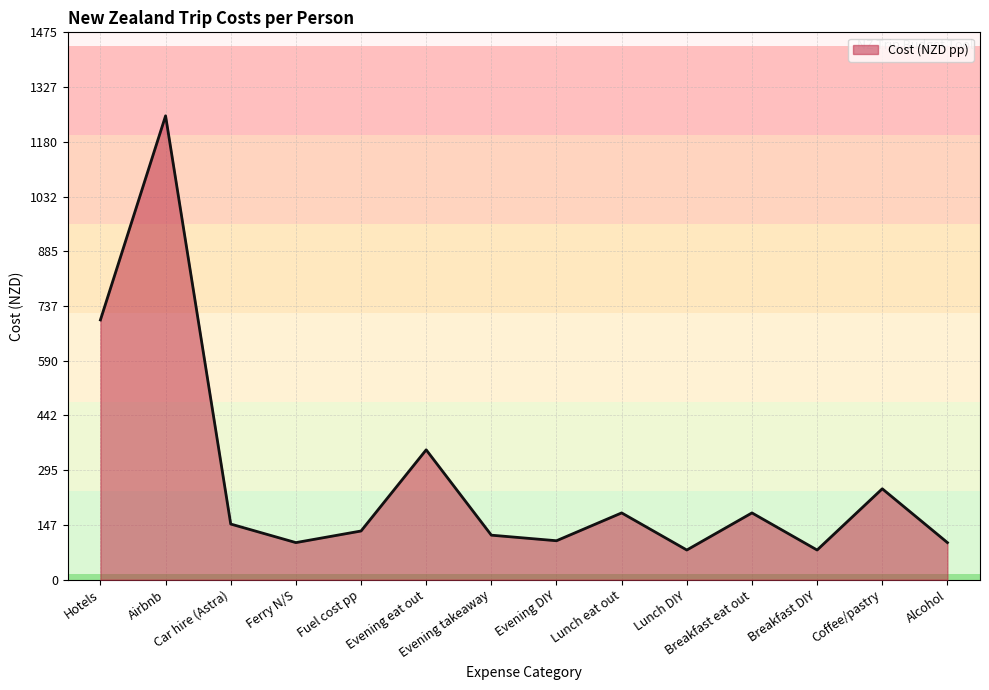

What is the greatest value displayed?

1250.0